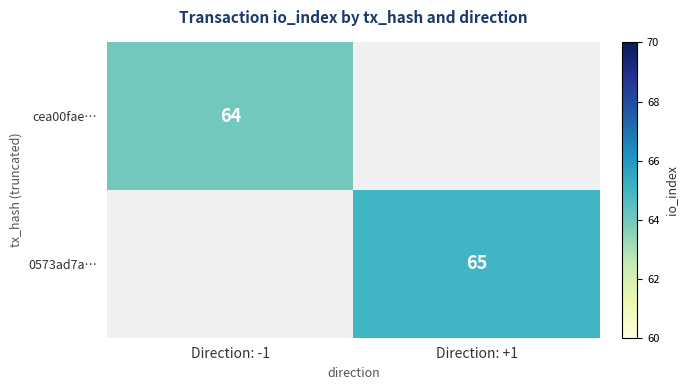

Is it true that 0573ad7a… equals 28 at Direction: +1?

False